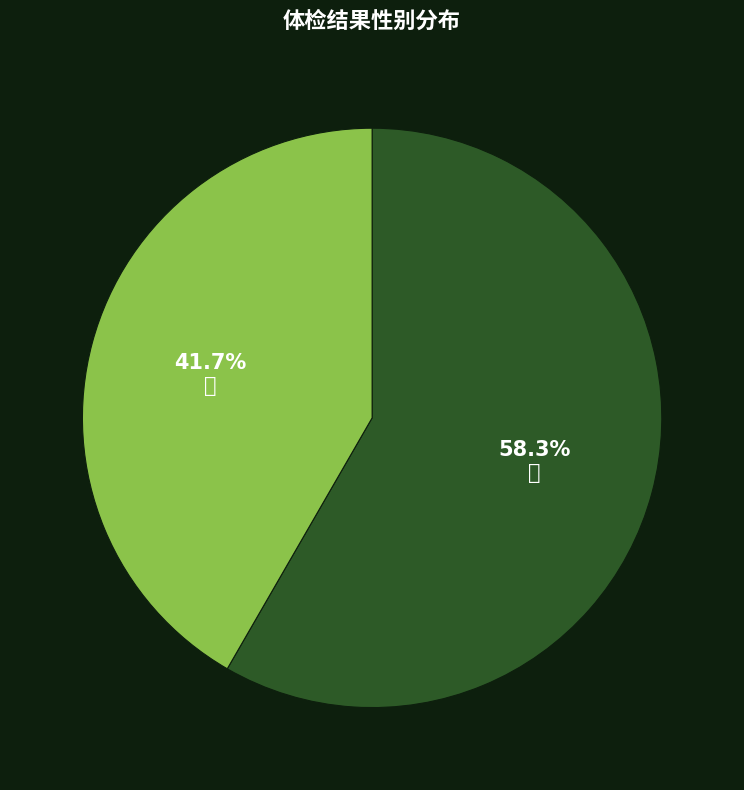

Count the number of slices in the pie.

2